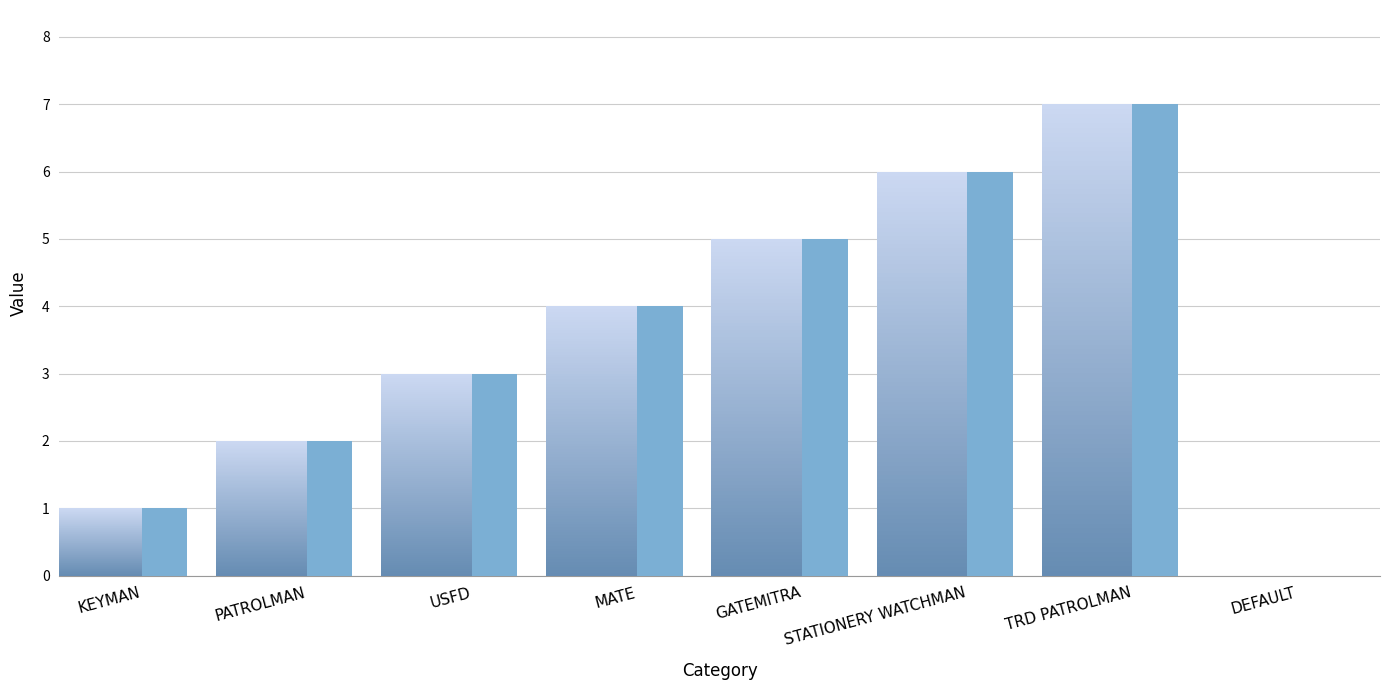

Reading left to right, extract all data points from this chart.

1	2	3	4	5	6	7	0